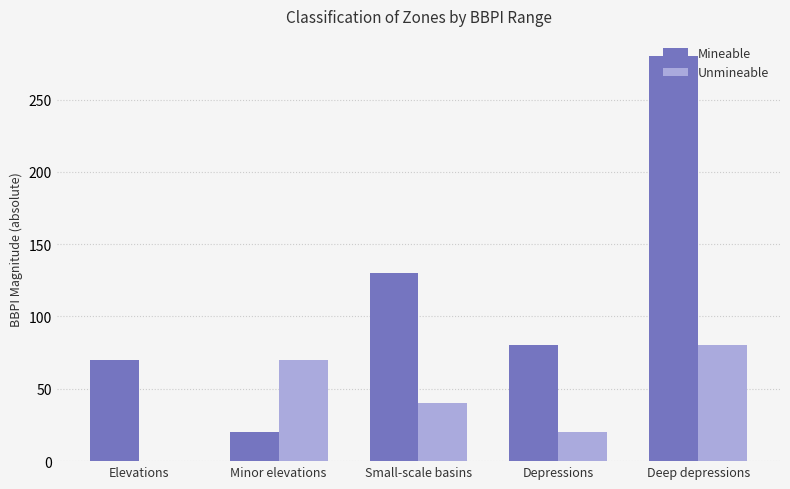

Which series changed the most between Small-scale basins and Depressions?

Mineable